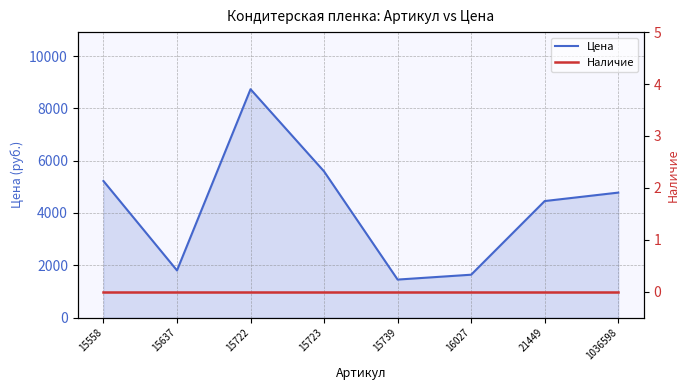

Reading right to left, extract all data points from this chart.

1036598=4779	21449=4456	16027=1640	15739=1454	15723=5589	15722=8732	15637=1803	15558=5222